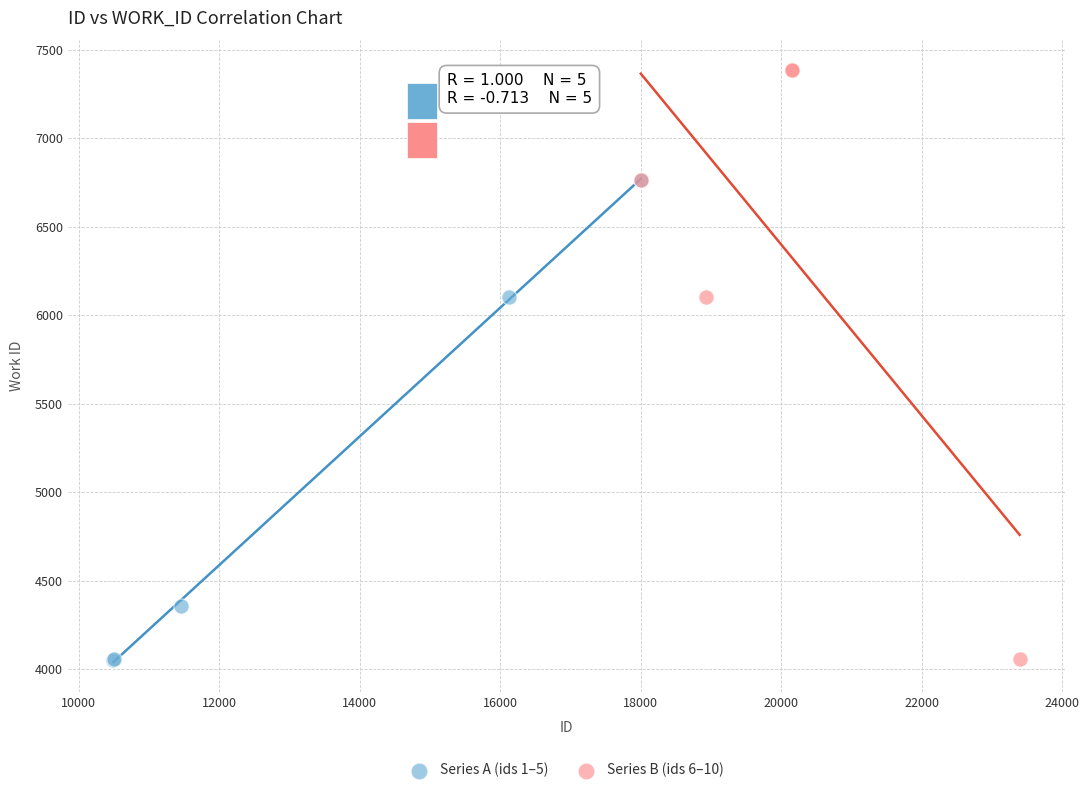

What are all the series names shown in the legend?

Series A (ids 1–5), Series B (ids 6–10)